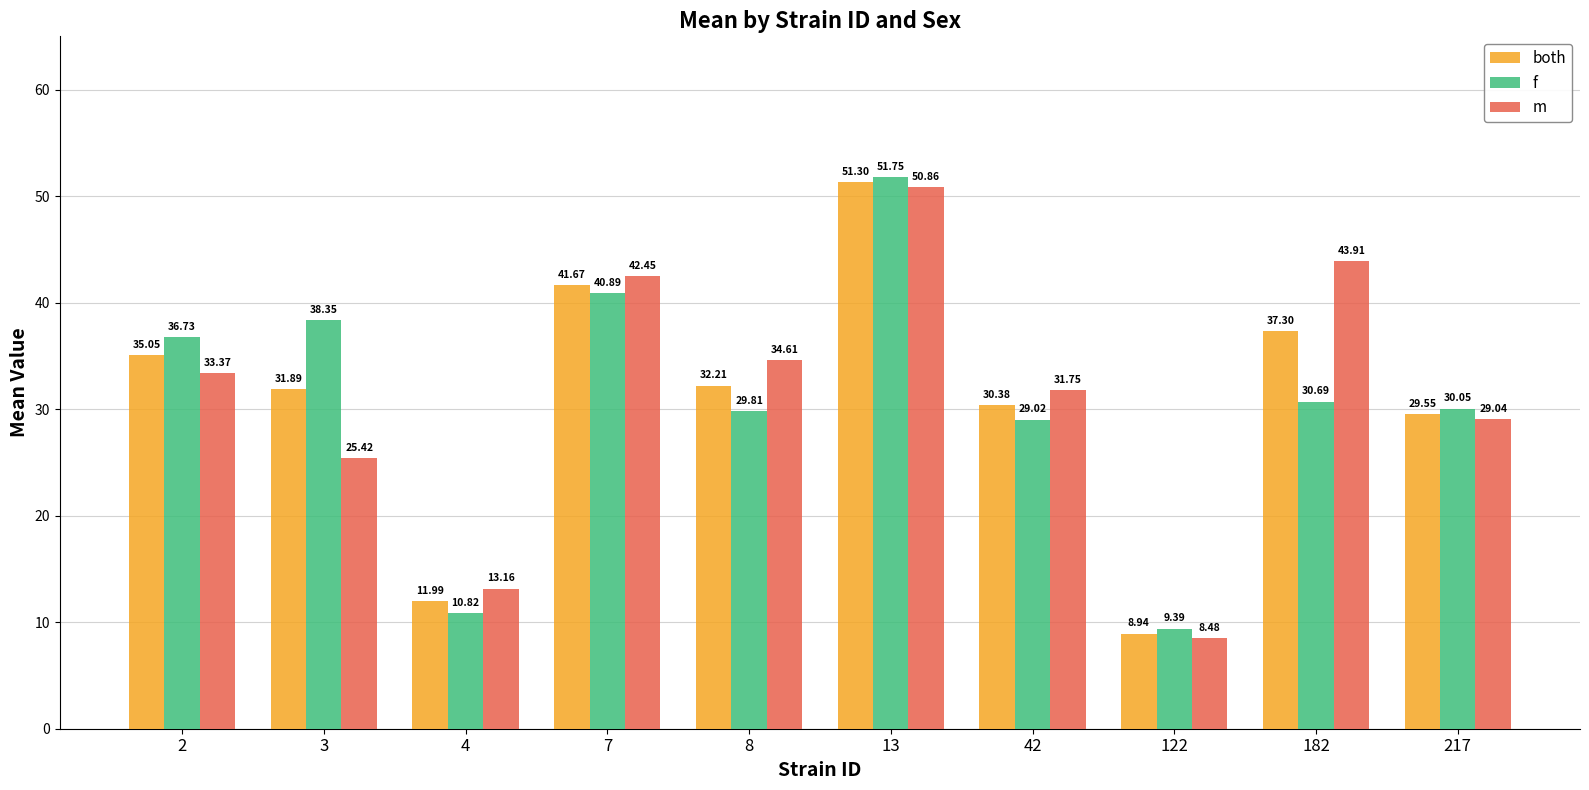

What is the value of the both bar at the 4th from the left?

41.7